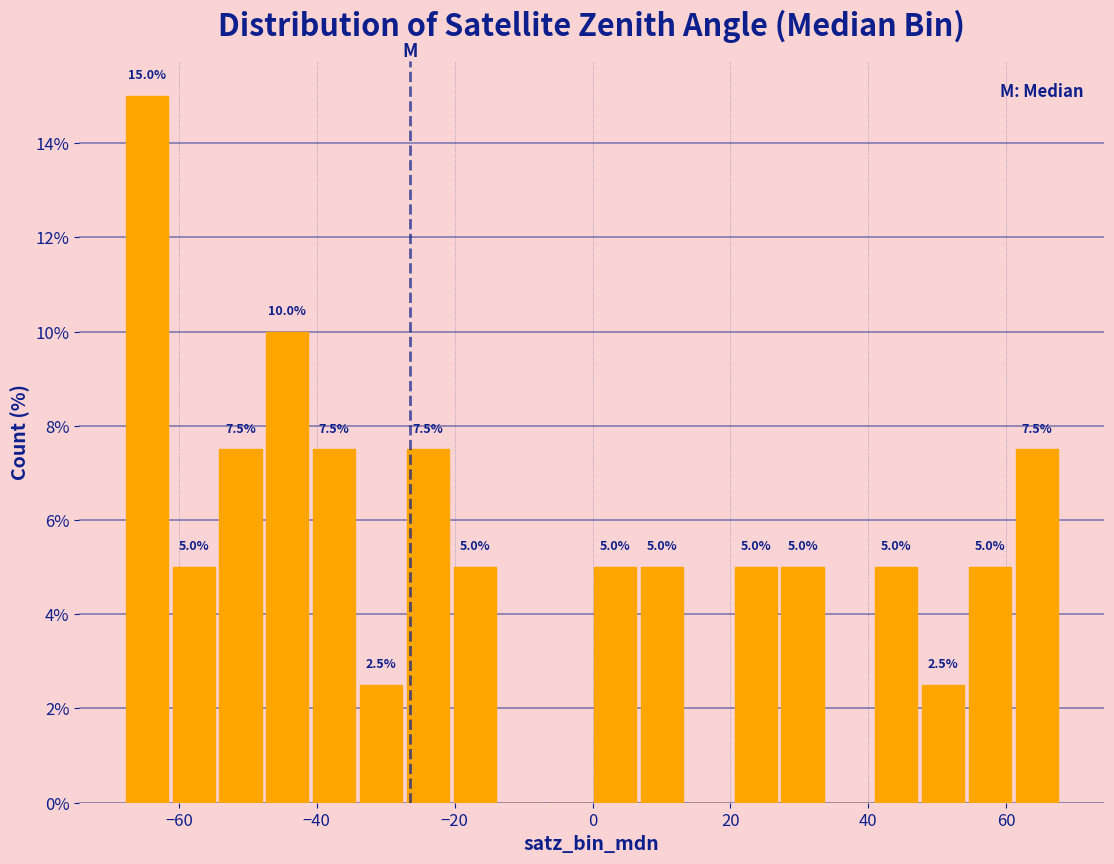

Around what value on the x-axis is the tallest bar? Give the approximate position of its centre, as read against the axis.

-64